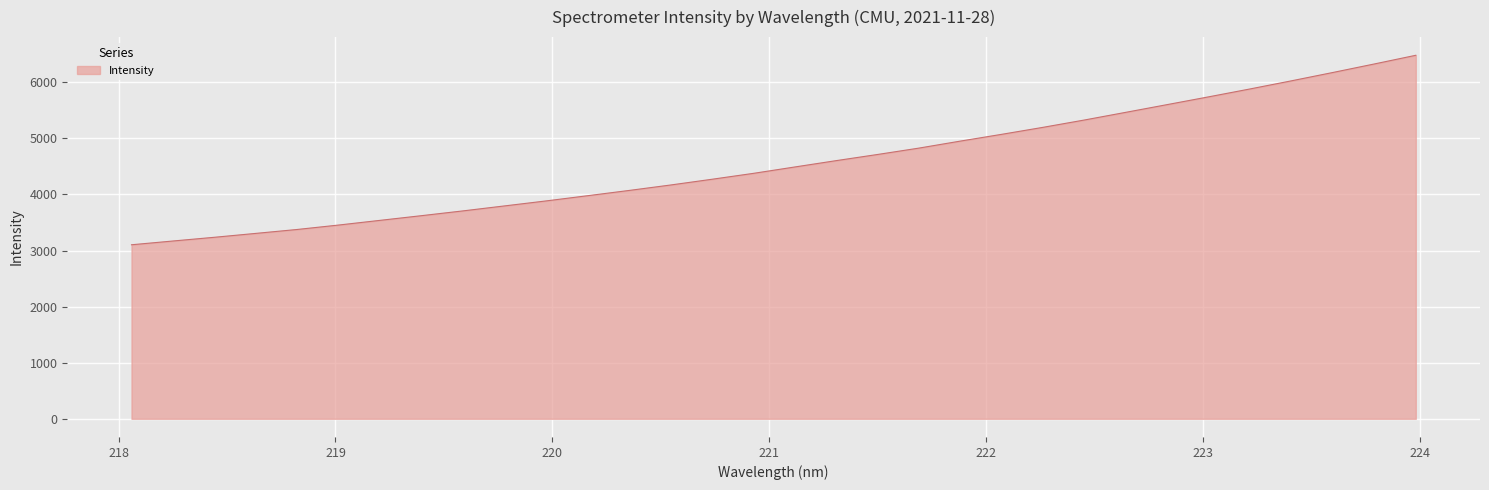

What is the maximum value shown in the chart?

6481.3